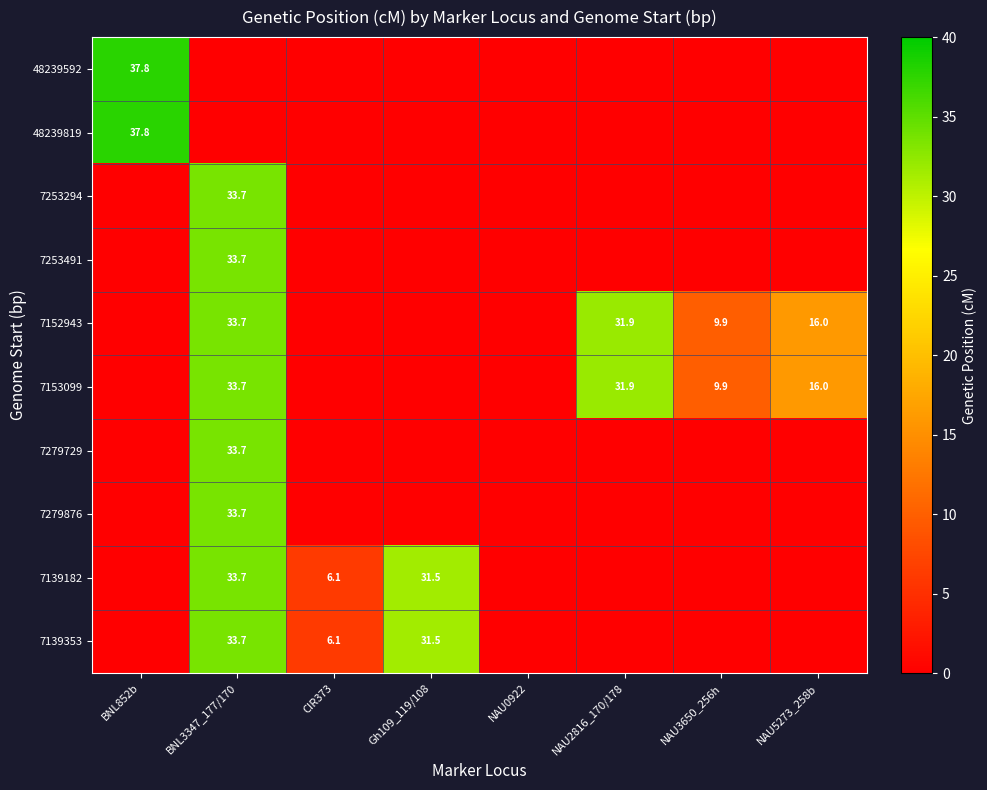

At which label does 7152943 reach its peak?

BNL3347_177/170